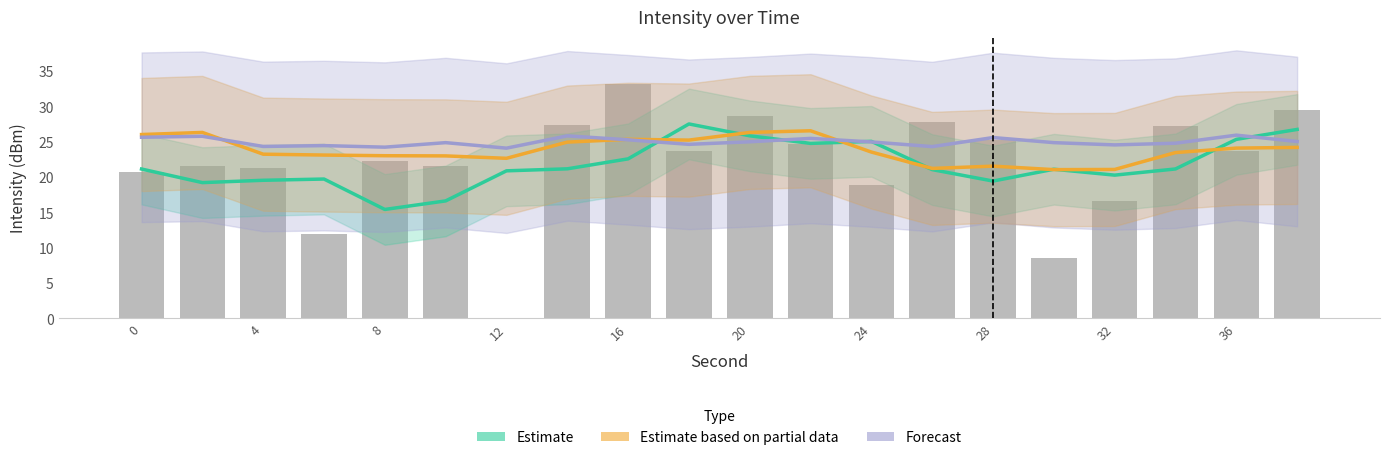

Rank the series by their average value, from highest to lowest.

Forecast, Estimate based on partial data, Estimate